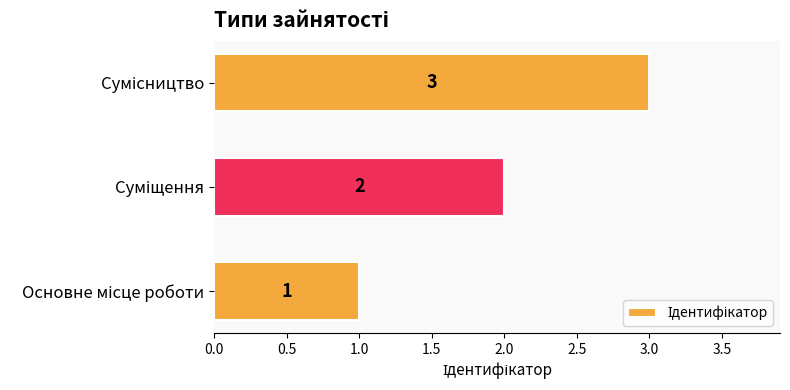

What is the sum of all values?

6